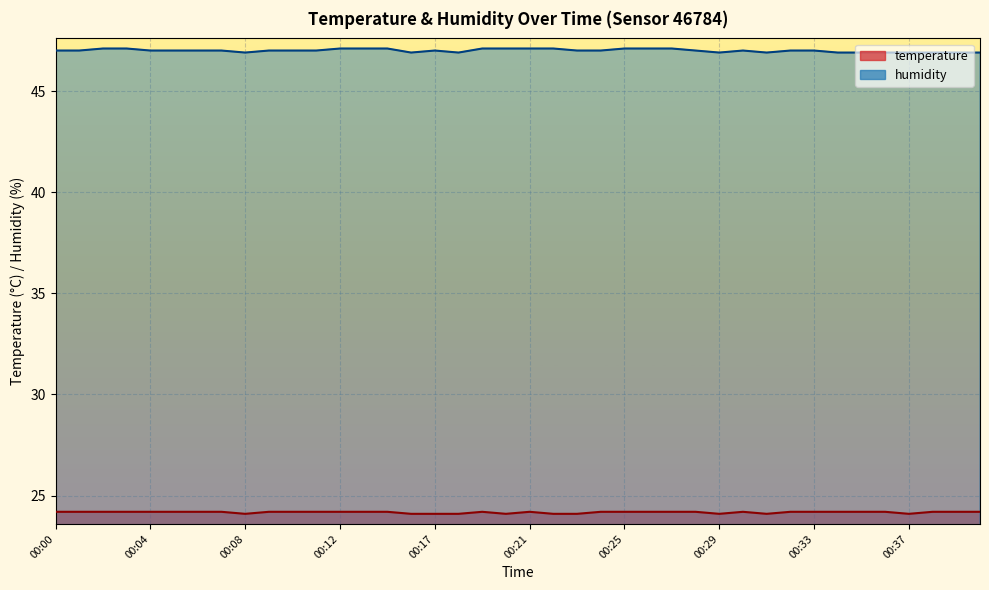

True or false: humidity has a value of 46.9 at 00:40.

True